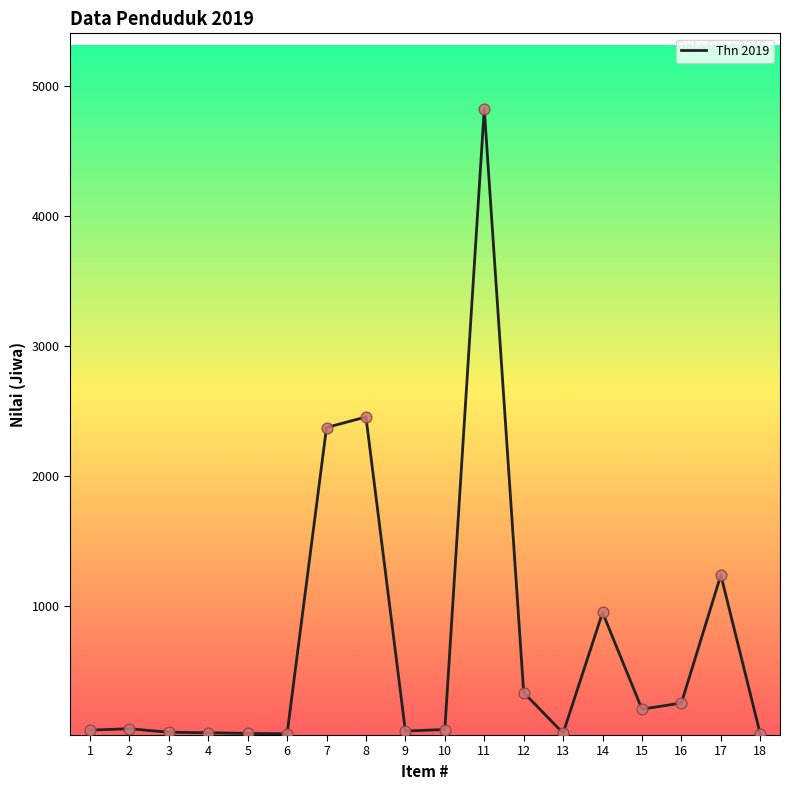

Approximately how many times larger is the value at 8 compared to 16?

9.7